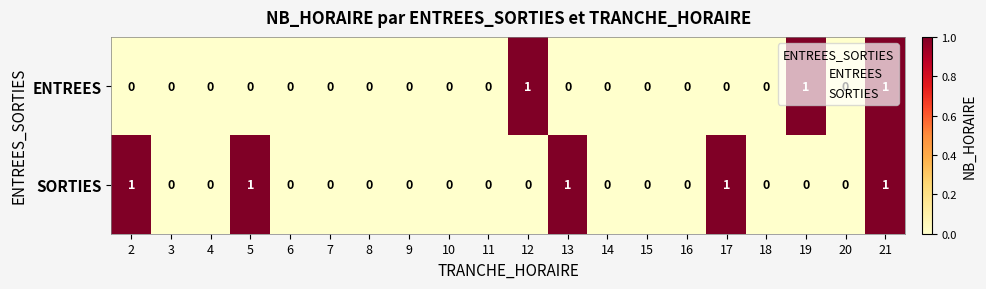

Rank the series by their average value, from highest to lowest.

SORTIES, ENTREES